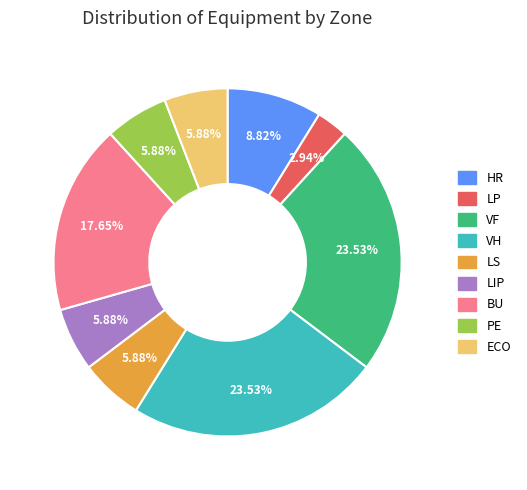

Which has a higher value, ECO or BU?

BU